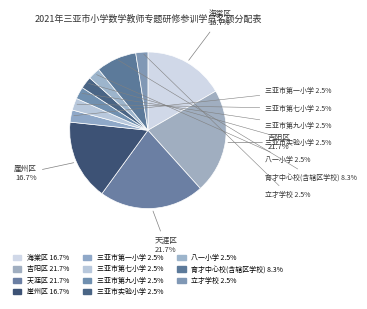

What percentage is NOT represented by 天涯区?

78.3%